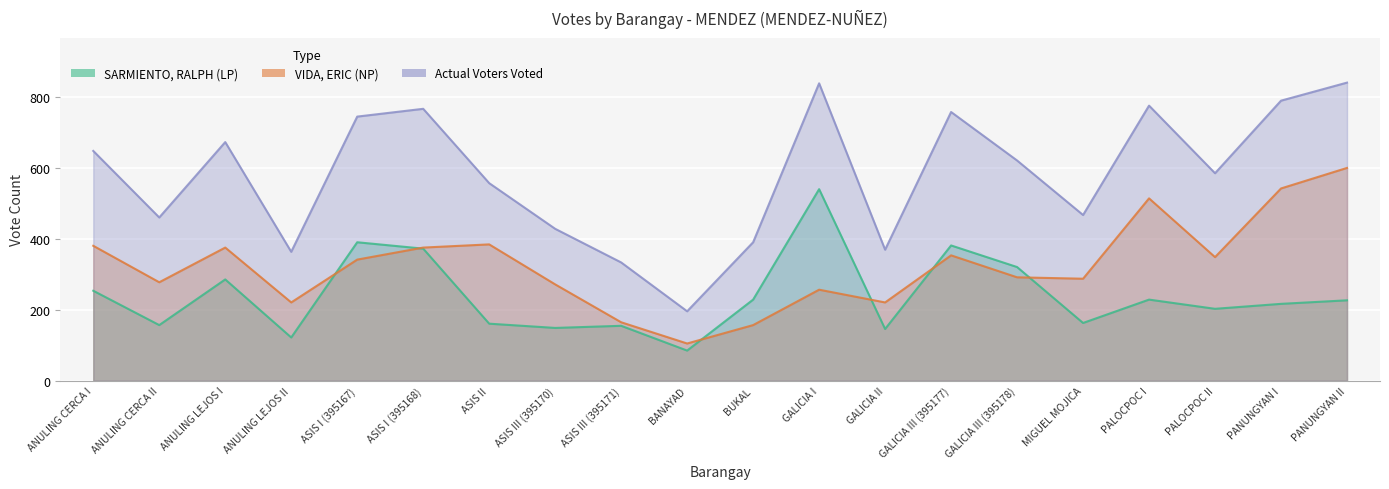

Read the Actual Voters Voted value at PALOCPOC II, to the nearest 10.

590